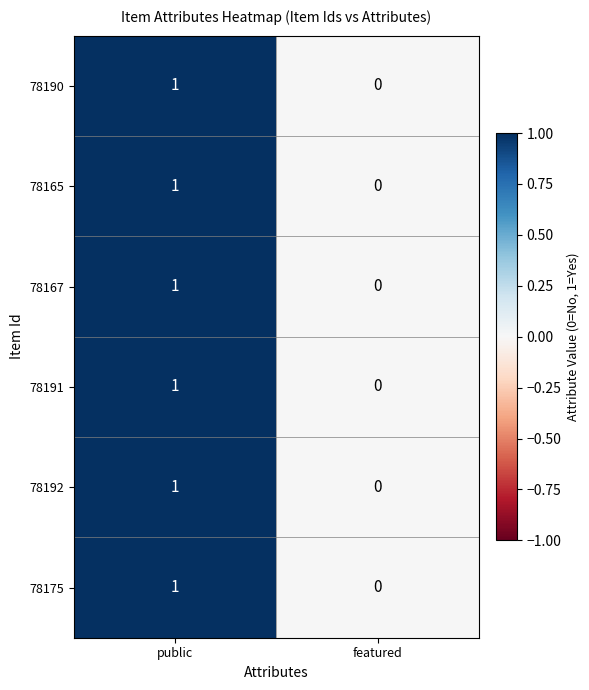

At which category is the sum across all series the highest?

public